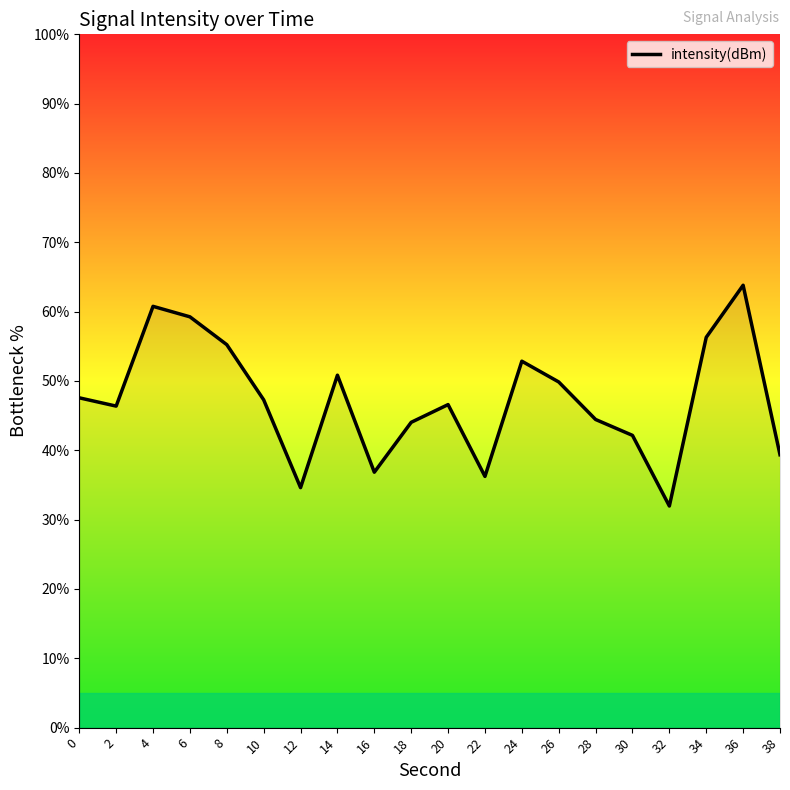

Is it true that the value at 6 is 92.5?

False